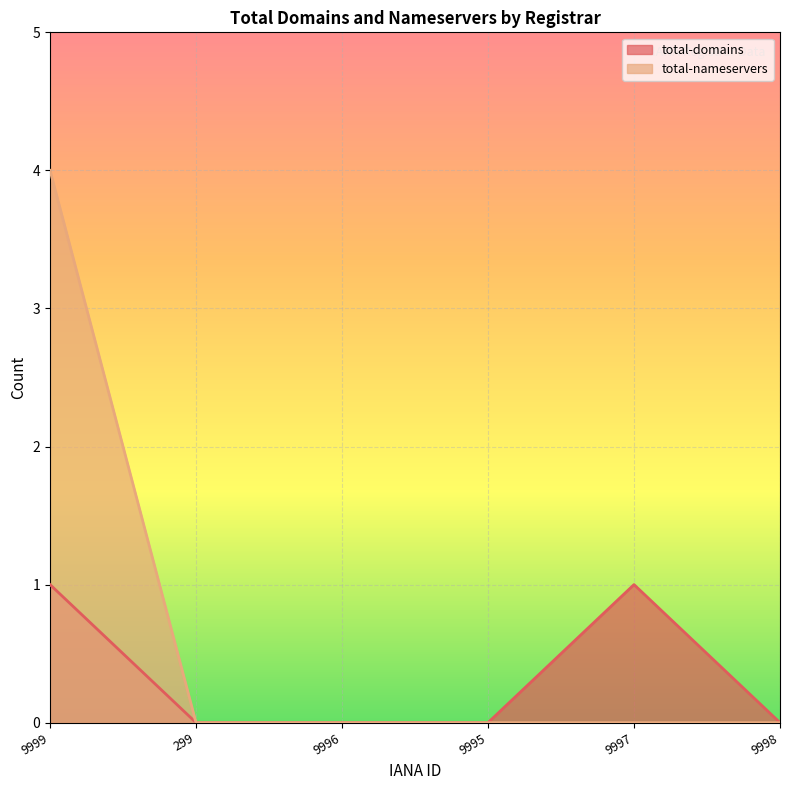

Is it true that total-nameservers equals 1 at 9995?

False